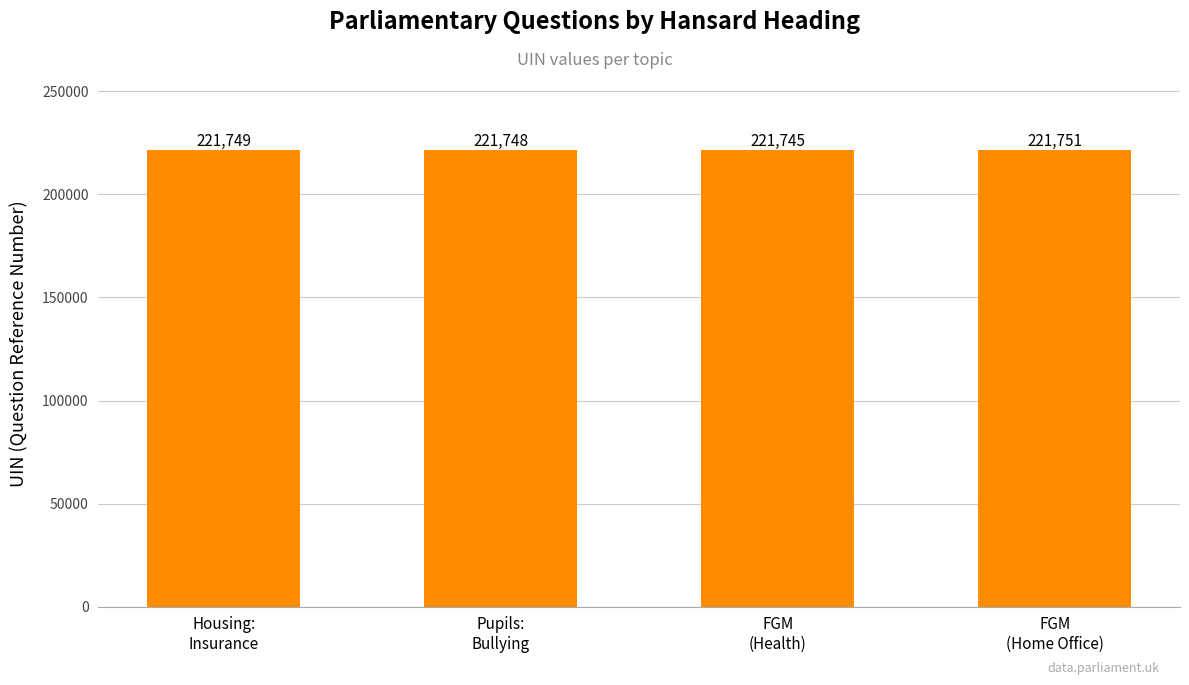

List the labels in order of value, largest first.

FGM
(Home Office), Housing:
Insurance, Pupils:
Bullying, FGM
(Health)